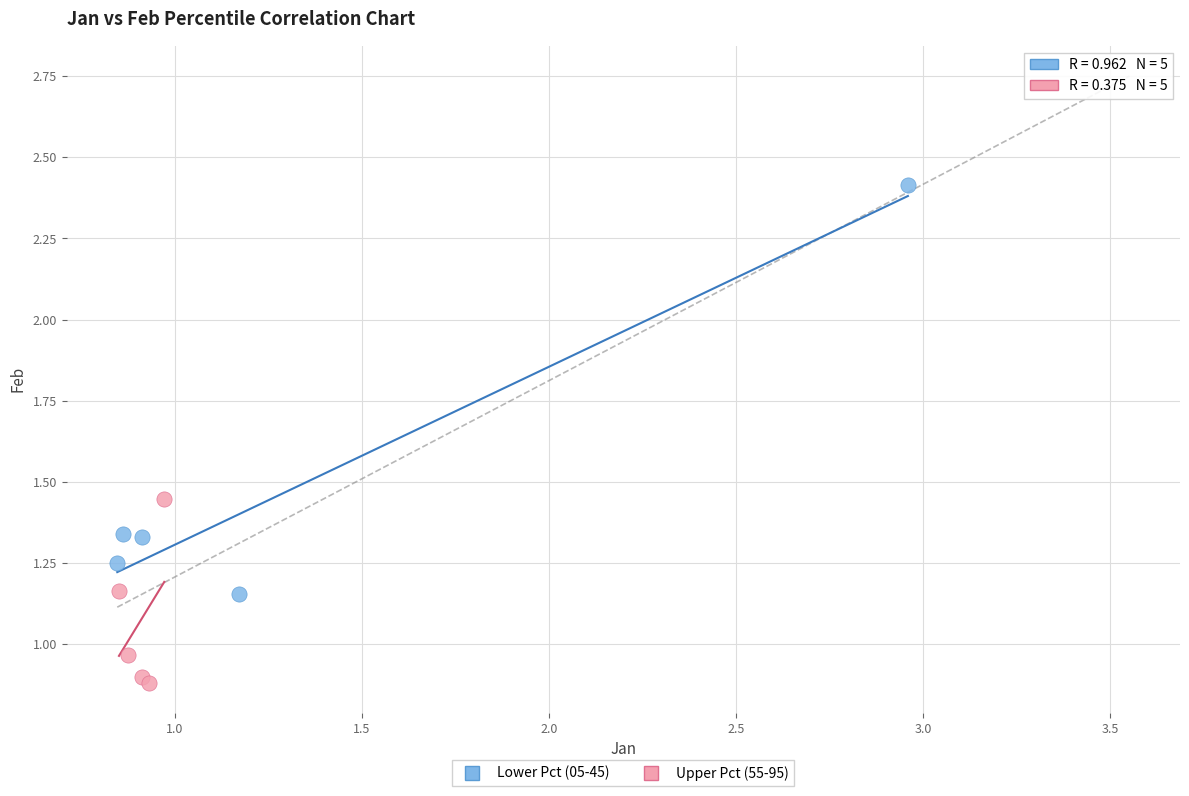

Which series reaches the minimum Y coordinate?

Upper Pct (55-95)